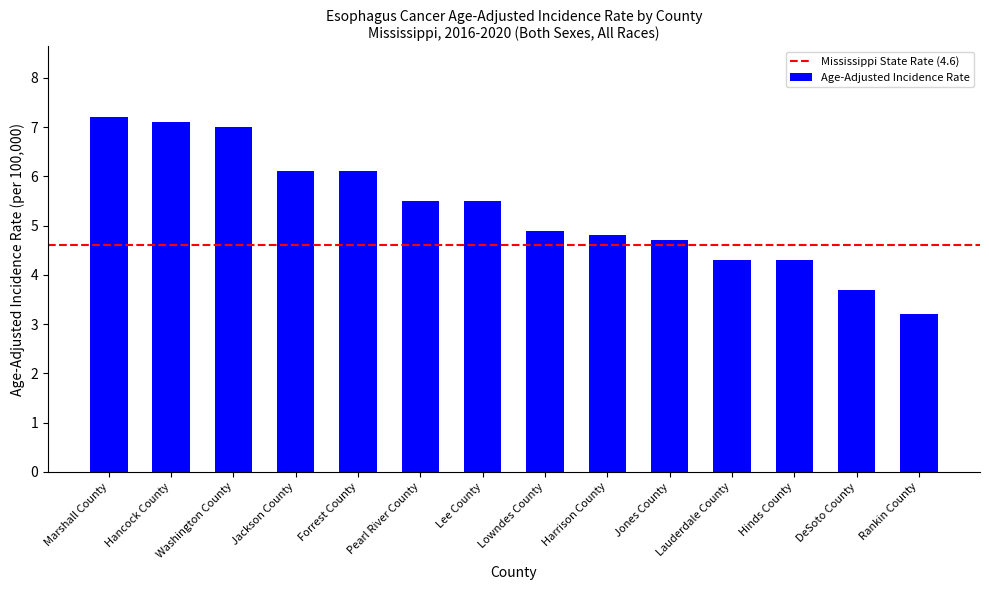

The chart shows a value of 5.5 at Lee County. True or false?

True